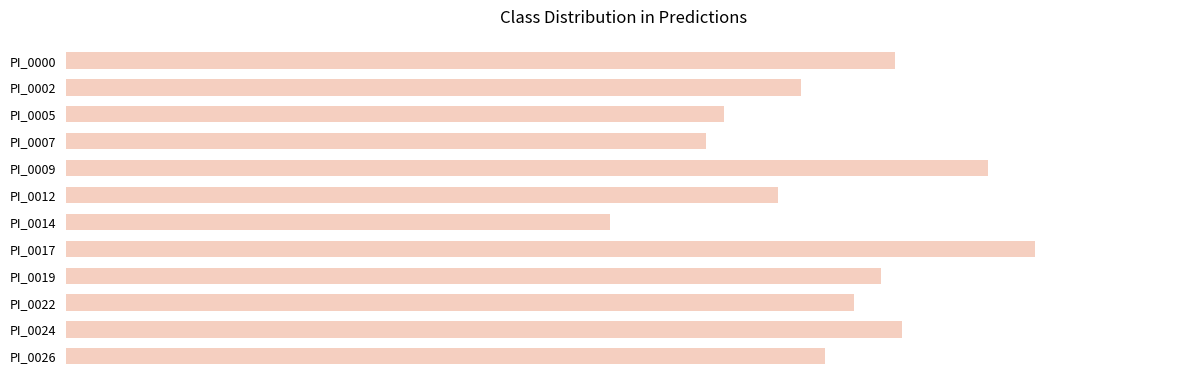

Are the bars horizontal?

Yes